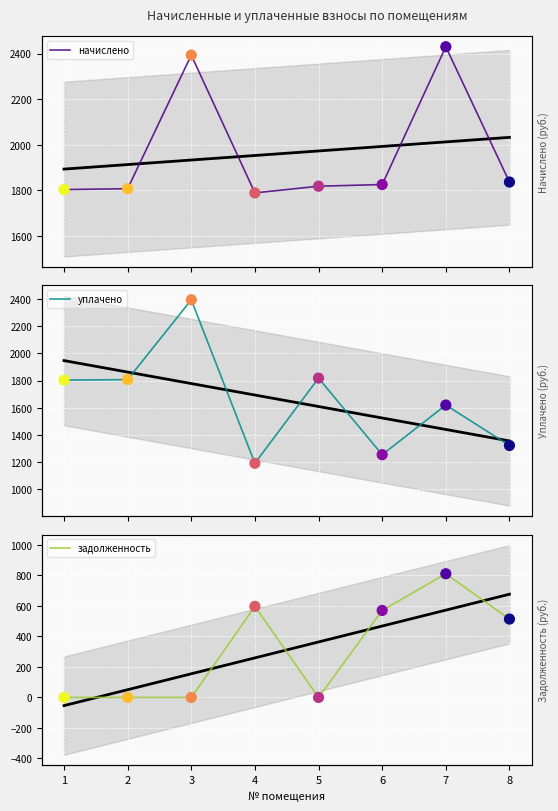

Which series has the widest spread of Y values?

уплачено